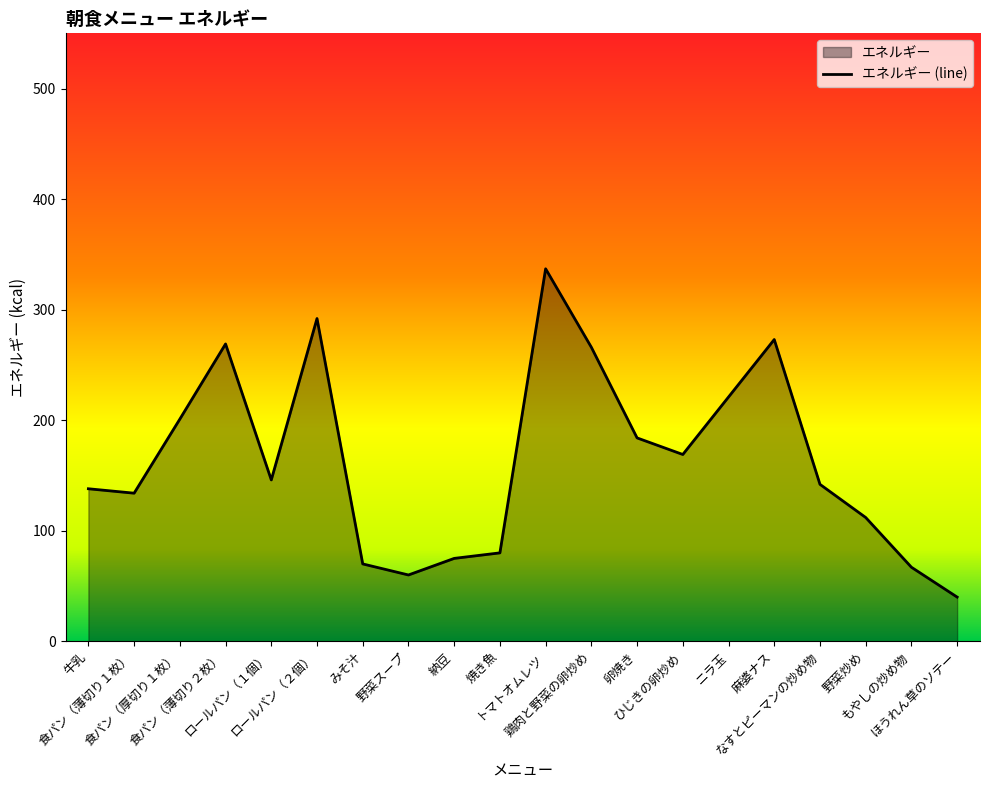

True or false: the data has more than 1 interior local peaks.

True